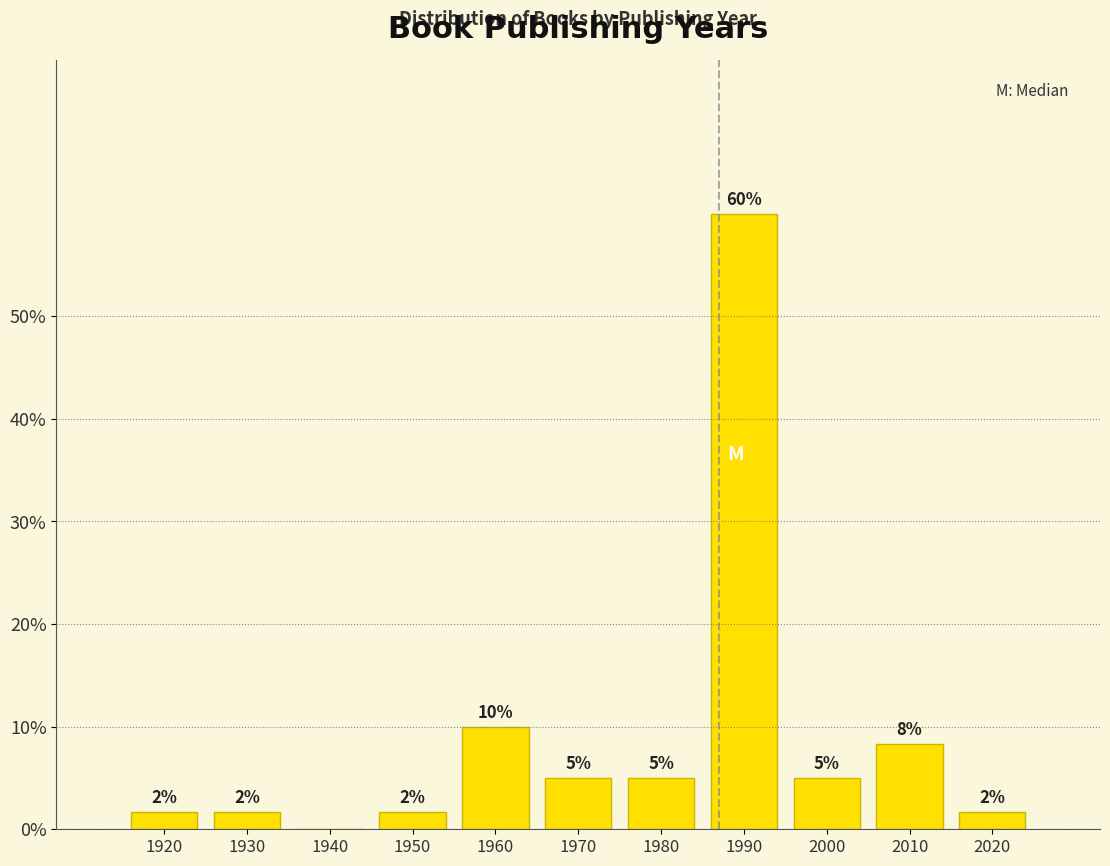

Is it true that the value at 1960 is 16.7?

False